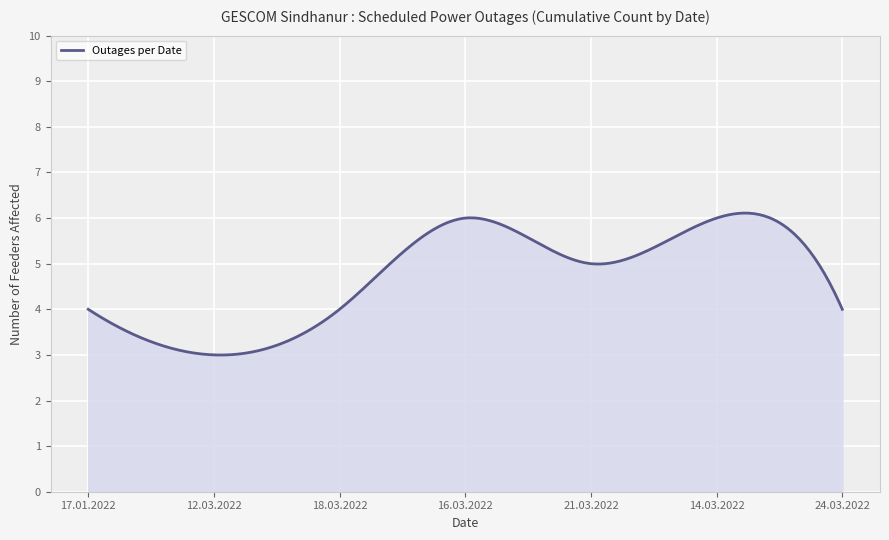

What is the difference between the maximum and minimum values?

3.1